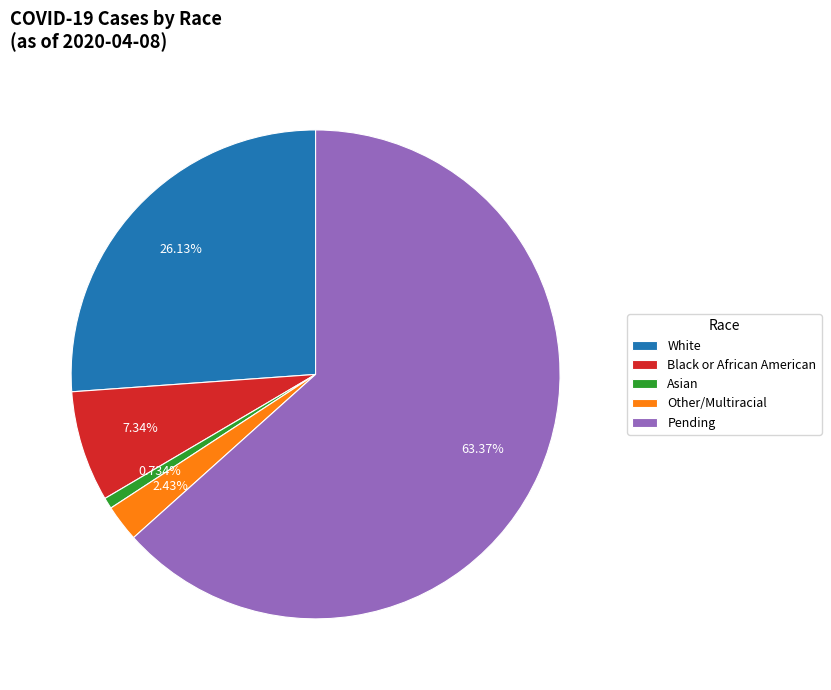

Which has a higher value, White or Asian?

White